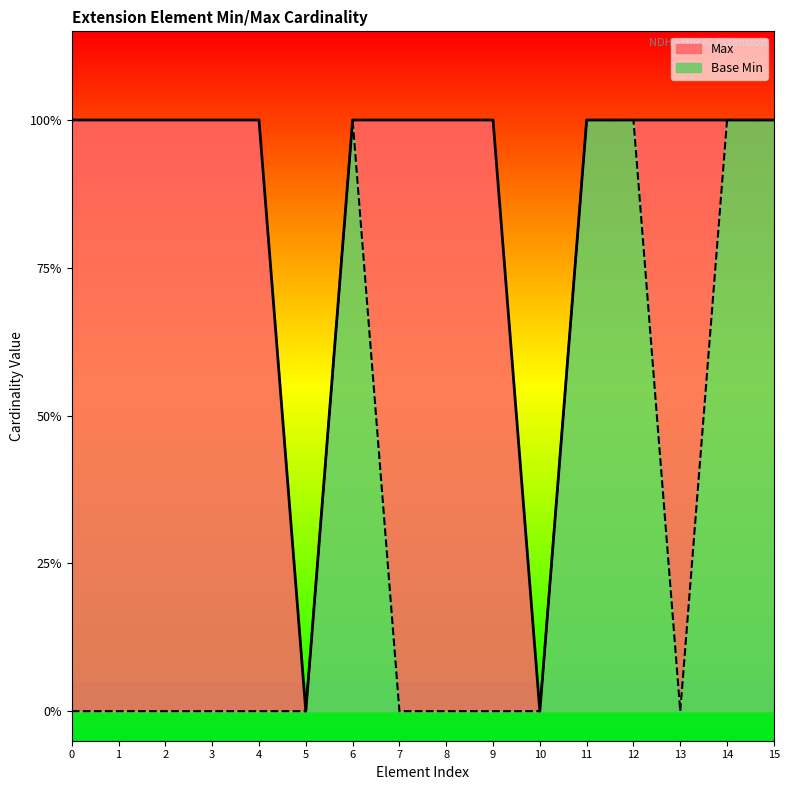

True or false: Base Min and Max intersect in this chart.

False